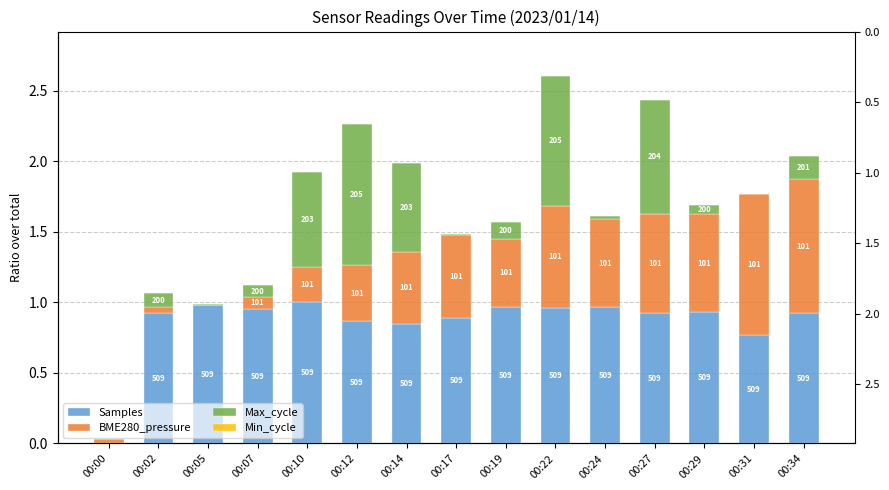

What are all the series names shown in the legend?

Samples, BME280_pressure, Max_cycle, Min_cycle